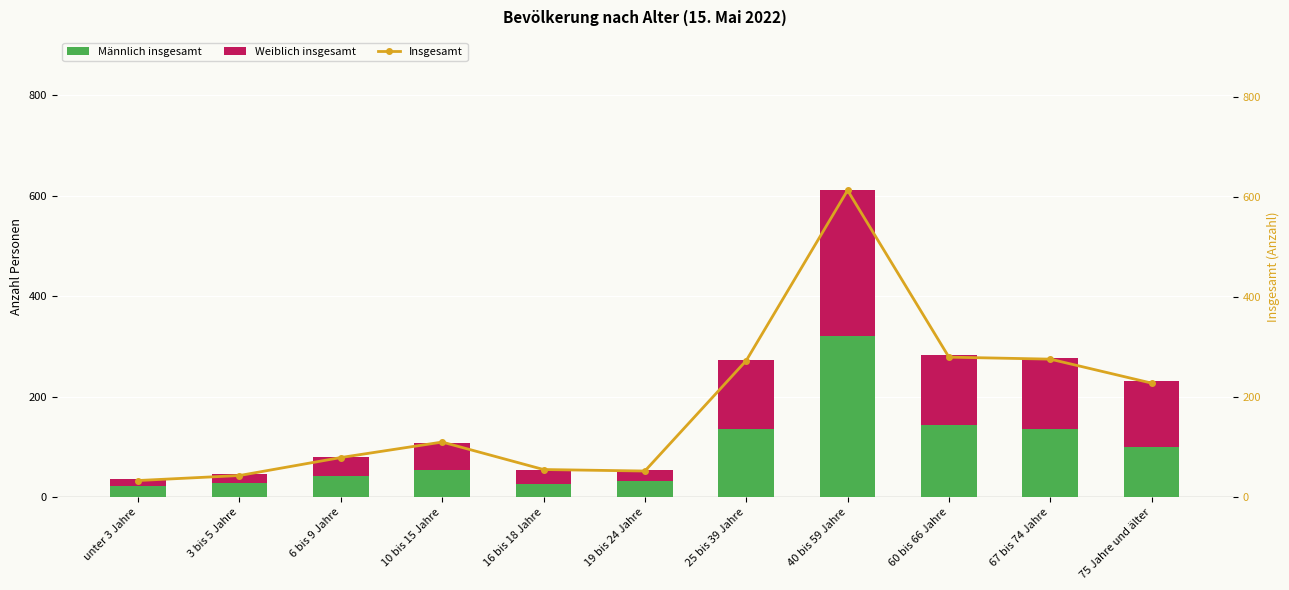

Is the value of Männlich insgesamt at unter 3 Jahre greater than the value of Weiblich insgesamt at 60 bis 66 Jahre?

No